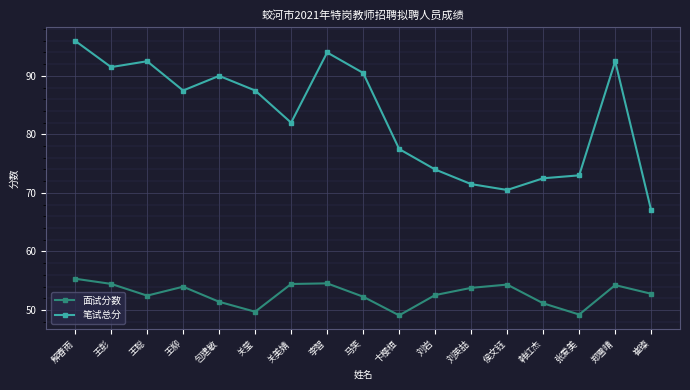

How many lines are shown in the chart?

2